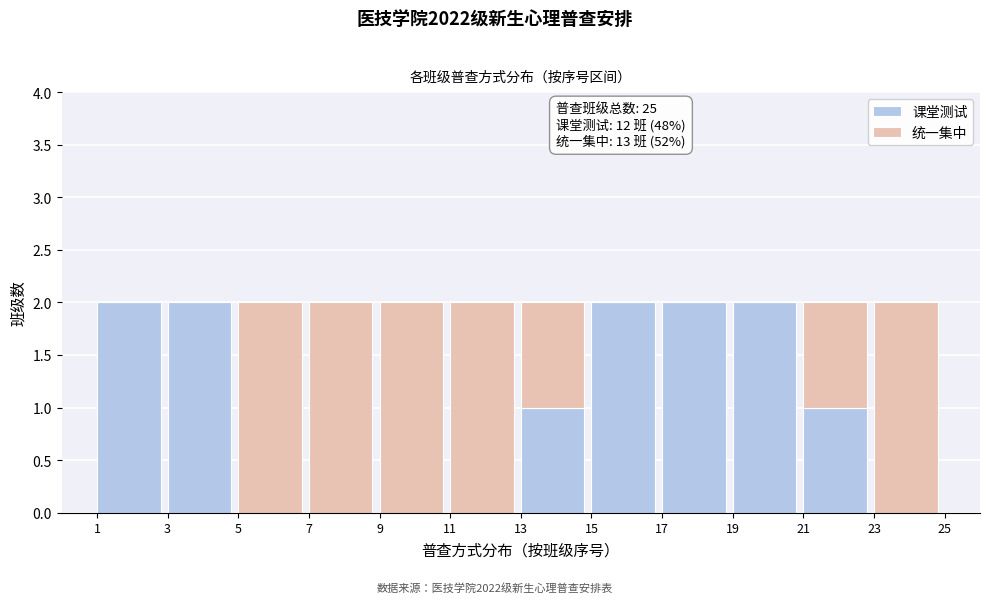

Reading left to right, list the values for the 课堂测试 series.

1=2	3=2	5=0	7=0	9=0	11=0	13=1	15=2	17=2	19=2	21=1	23=0